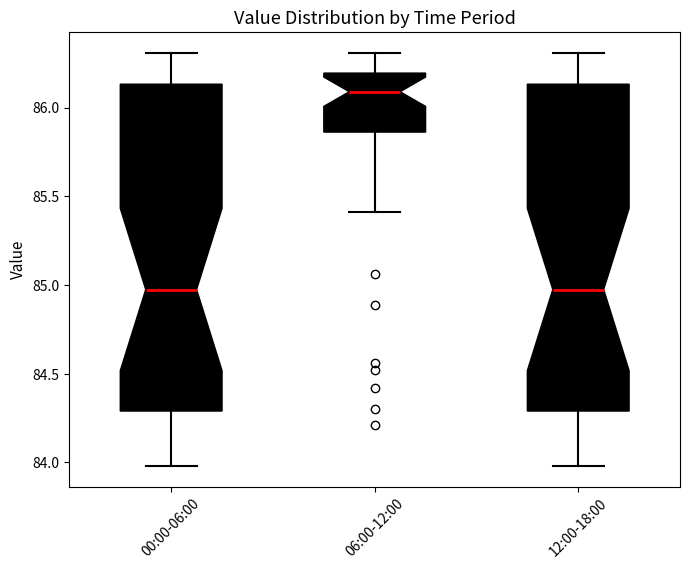

Reading left to right, transcribe this box plot: for each box, give where its median line is, the range the box spans, and where its two whiskers end, as read against the y-axis. The values are not printed on the chart, so give them approximately, as read against the axis.

00:00-06:00: median 85.00, box 84.30 to 86.15, whiskers 84.00 to 86.30
06:00-12:00: median 86.10, box 85.85 to 86.20, whiskers 85.40 to 86.30
12:00-18:00: median 85.00, box 84.30 to 86.15, whiskers 84.00 to 86.30